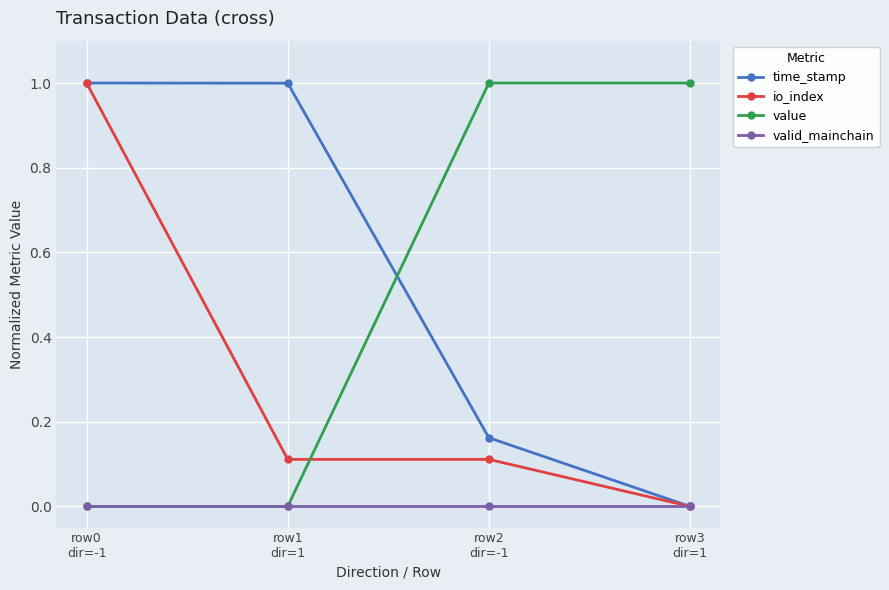

At how many categories does at least one series exceed 0?

4